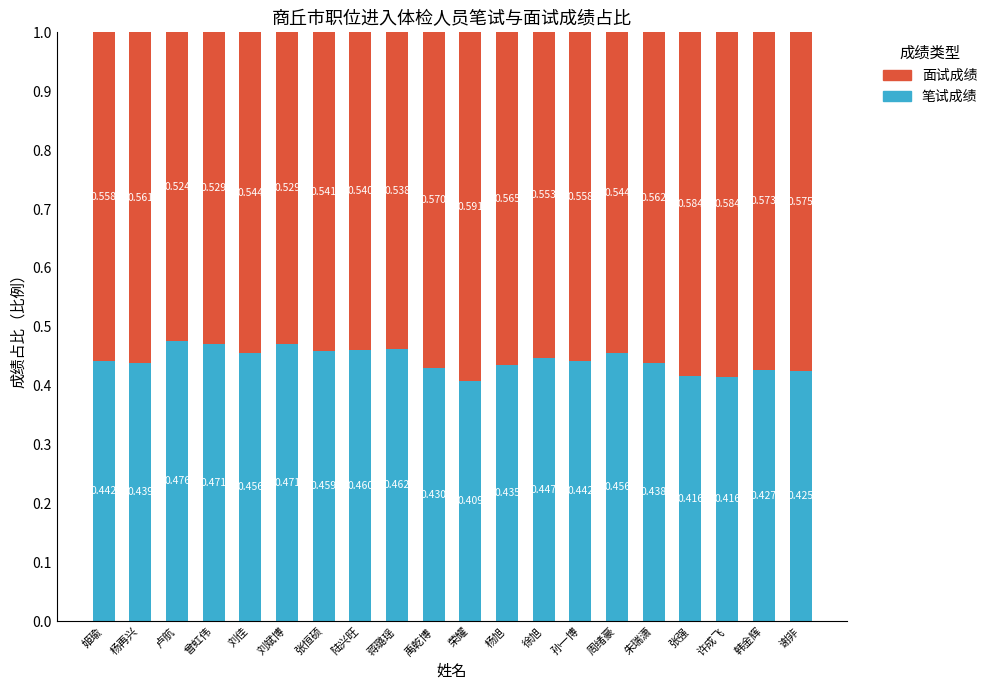

At which label is 笔试成绩 closest to 0?

荣耀